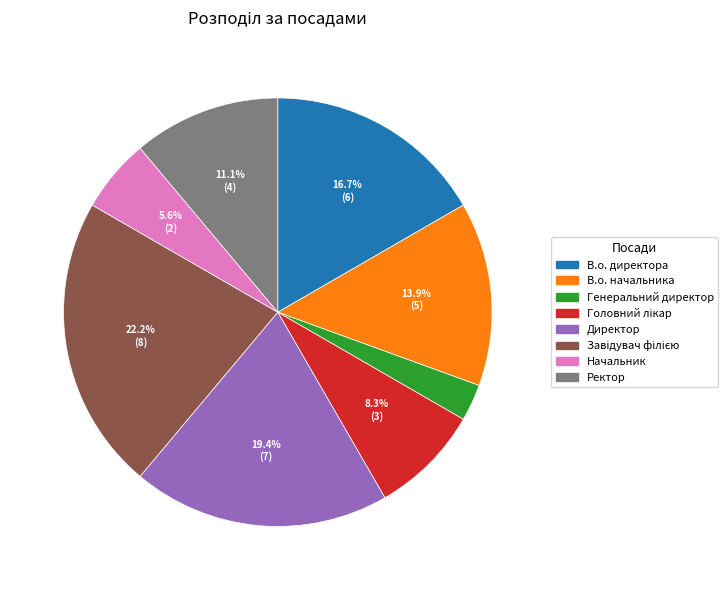

To the nearest percent, what percentage of the pie is Начальник?

6%